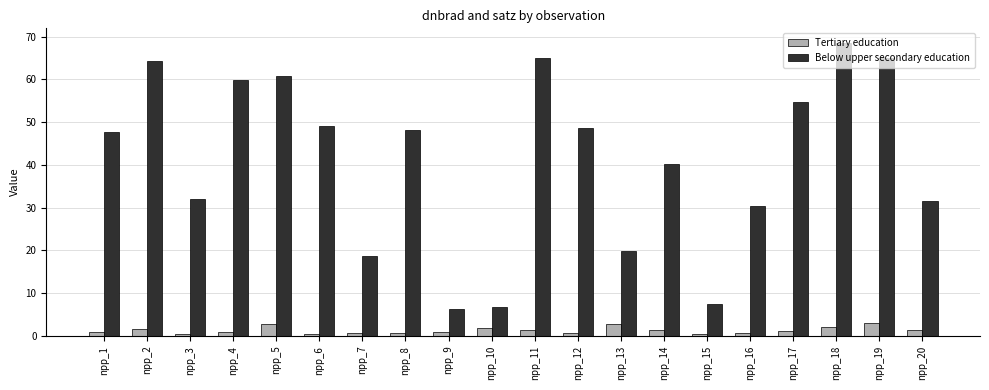

What is the average value of the Below upper secondary education series?

41.2